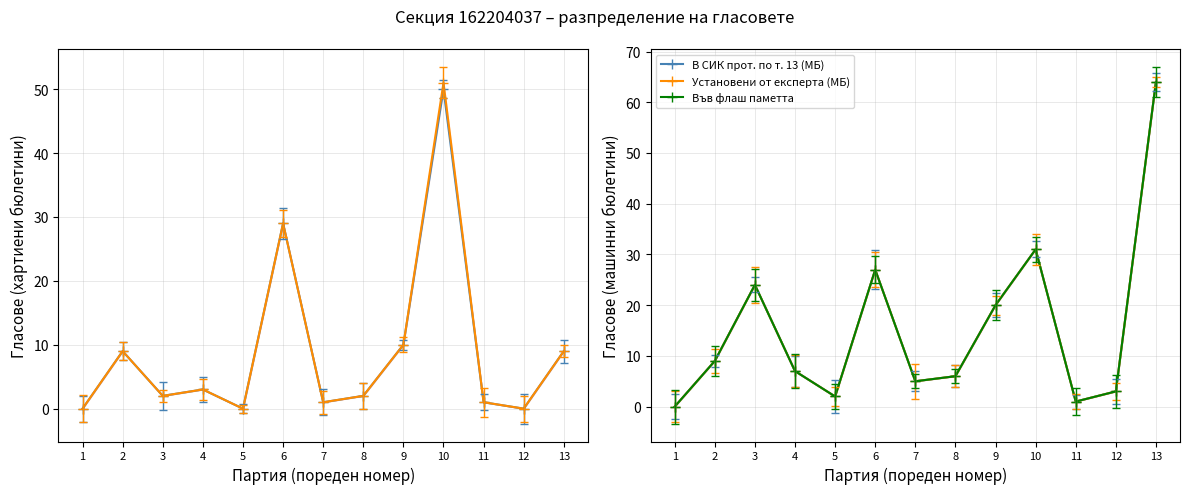

Which category has the lowest value in the В СИК прот. по т. 8 (ХБ) series?

1